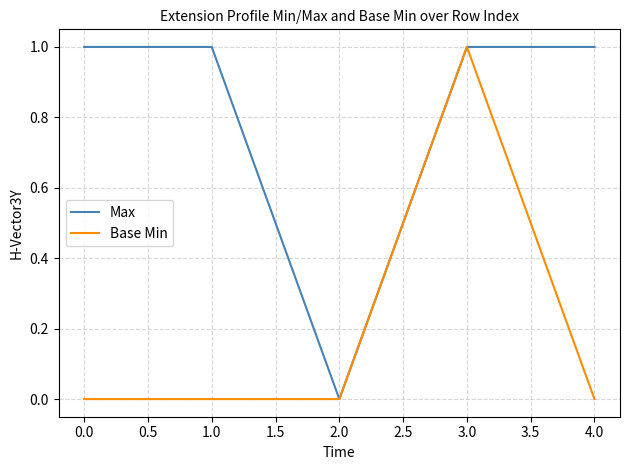

The value of Max at 3.0 is 0. True or false?

False